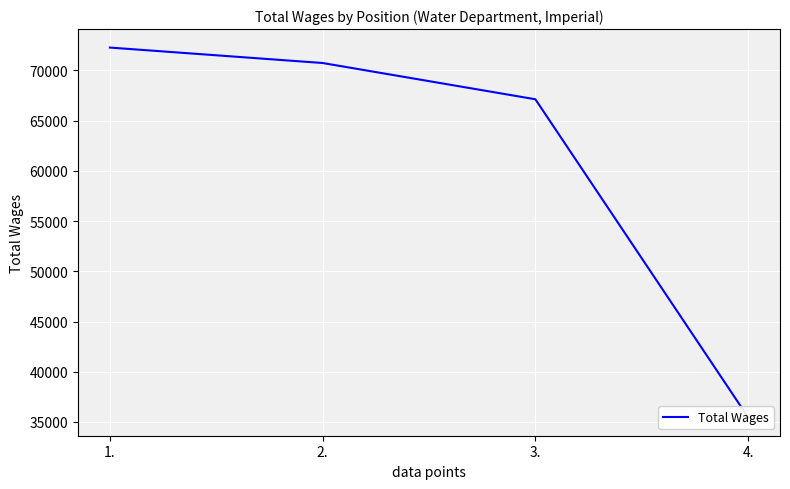

What is the average value?

61404